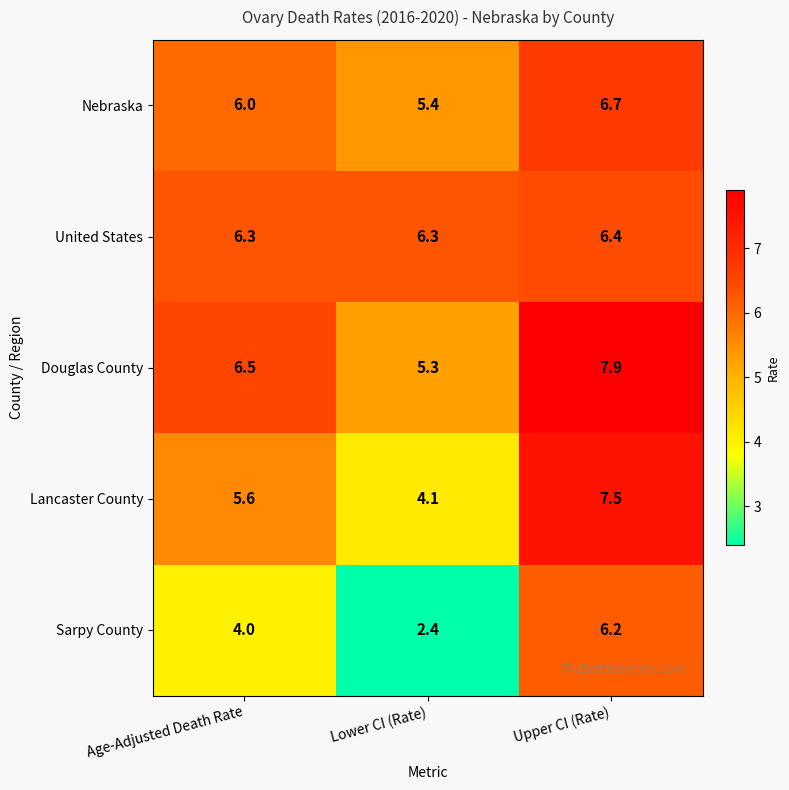

At Lower CI (Rate), list the series in order from smallest to largest.

Sarpy County, Lancaster County, Douglas County, Nebraska, United States